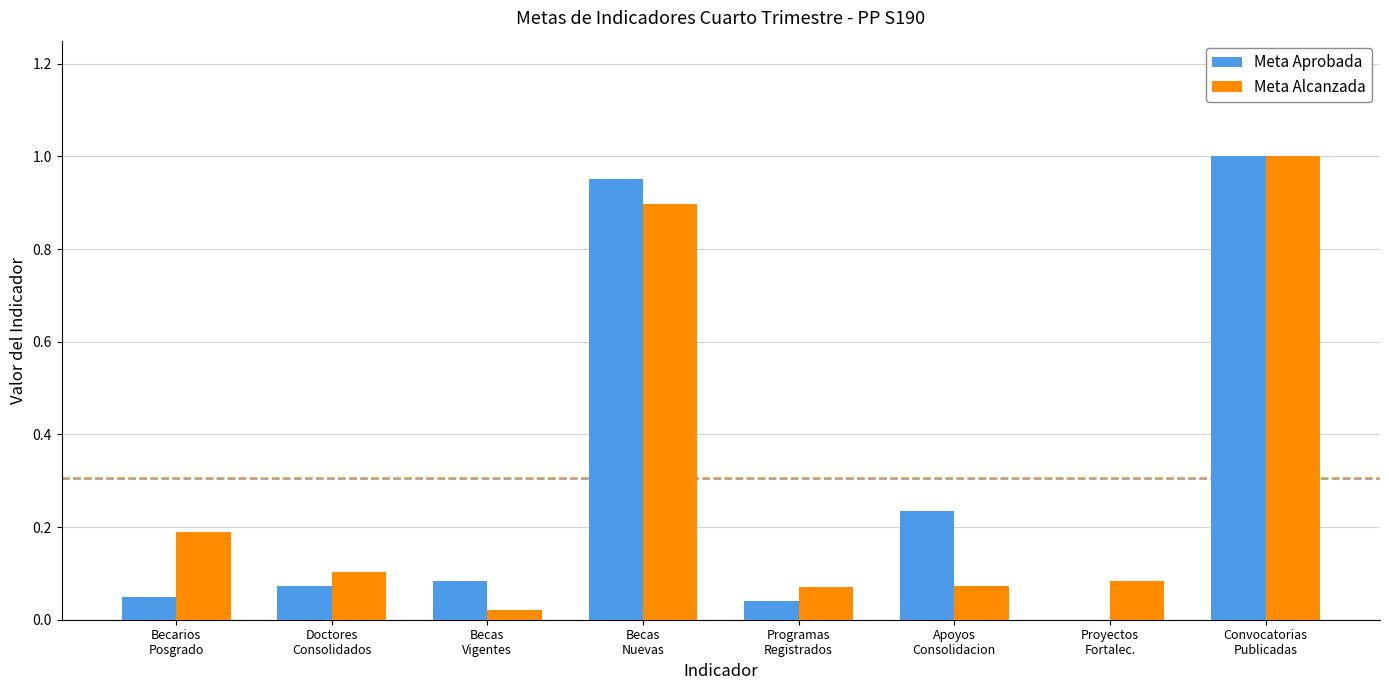

What are all the series names shown in the legend?

Meta Aprobada, Meta Alcanzada